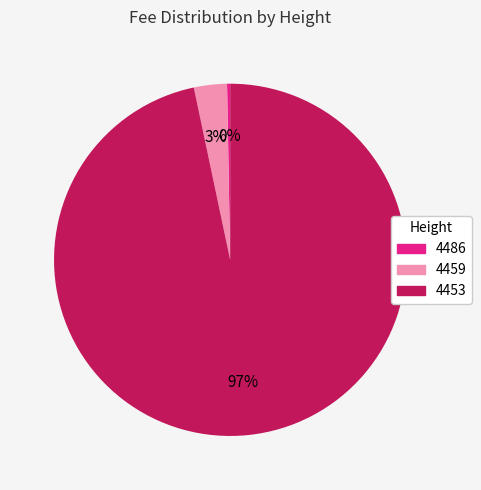

Do 4453 and 4459 together represent more than half of the pie?

Yes